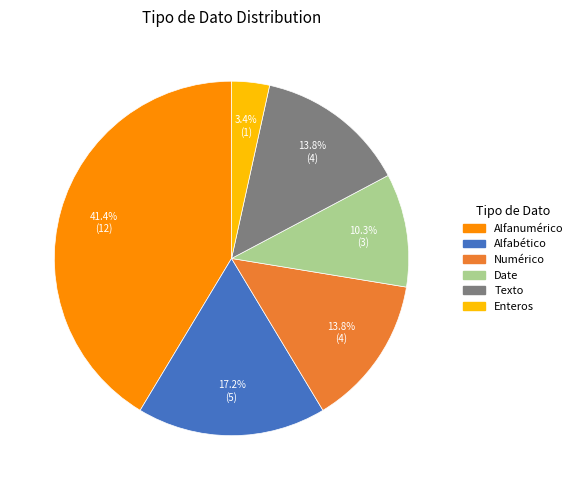

Does Enteros represent more than half of the total?

No